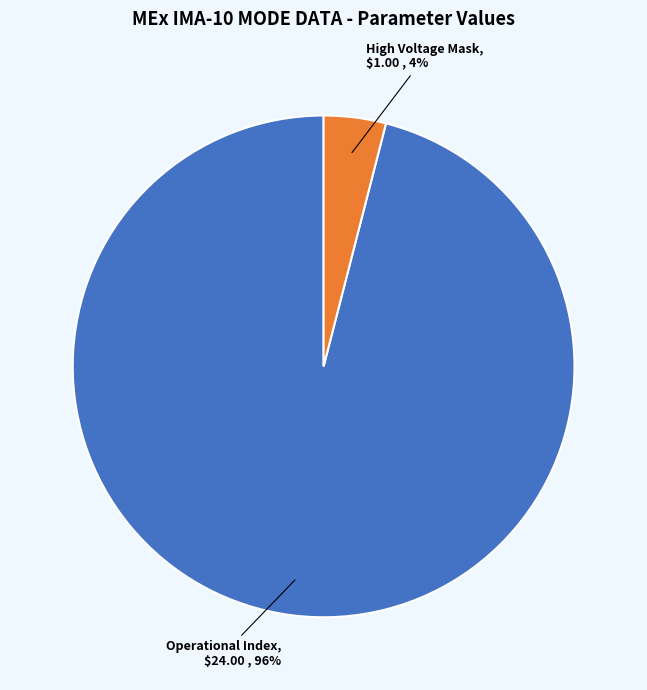

True or false: High Voltage Mask accounts for 4% of the total.

True